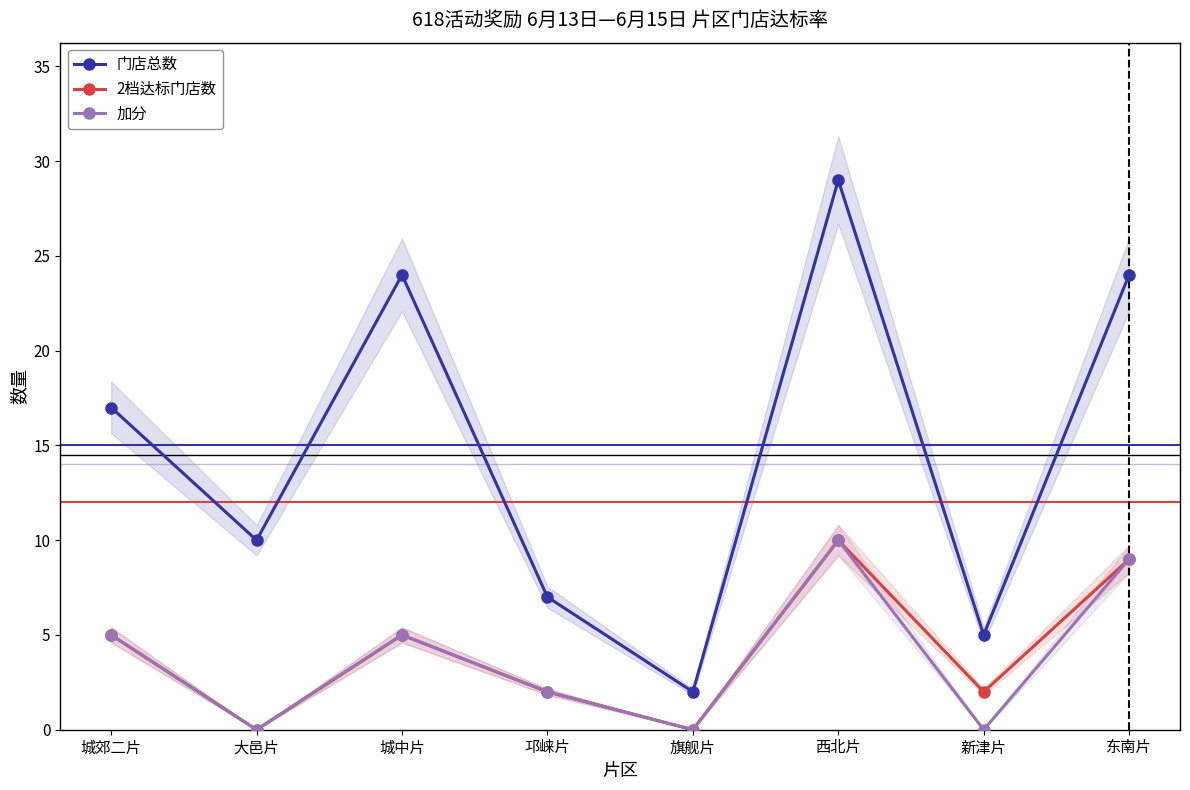

Where is the first local maximum for 2档达标门店数?

城中片